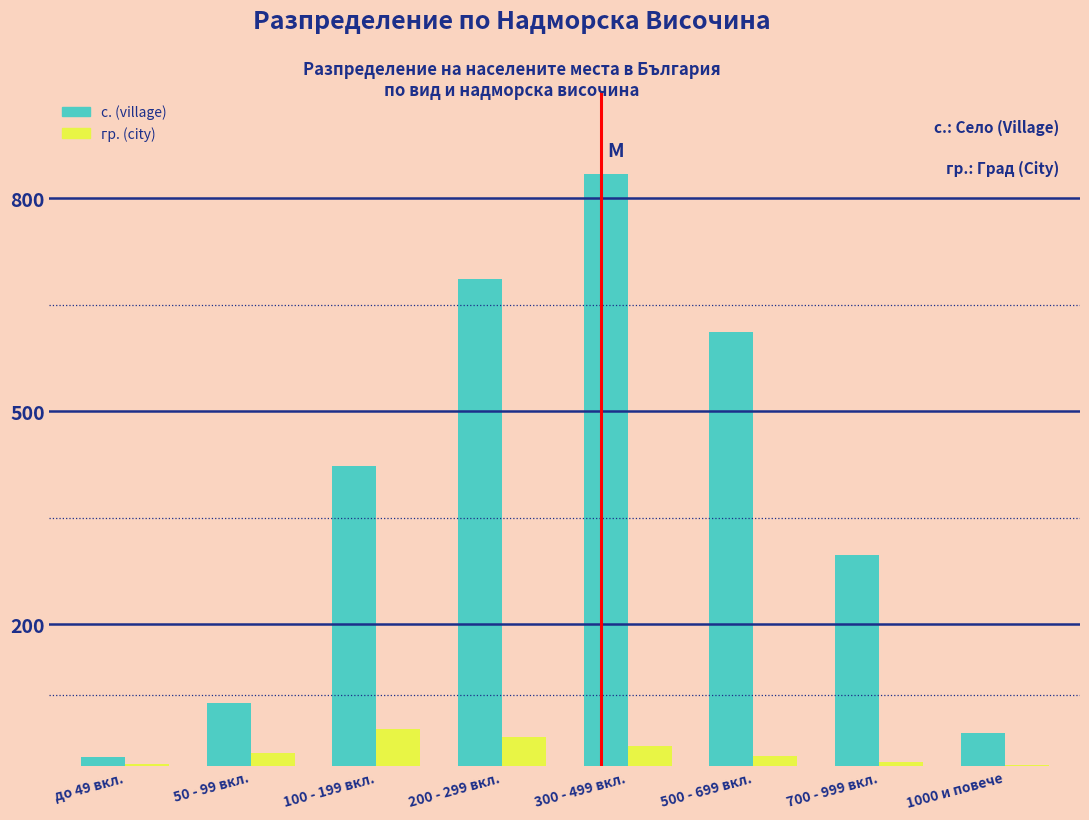

Between 300 - 499 вкл. and 700 - 999 вкл., which series saw the biggest shift?

с. (village)